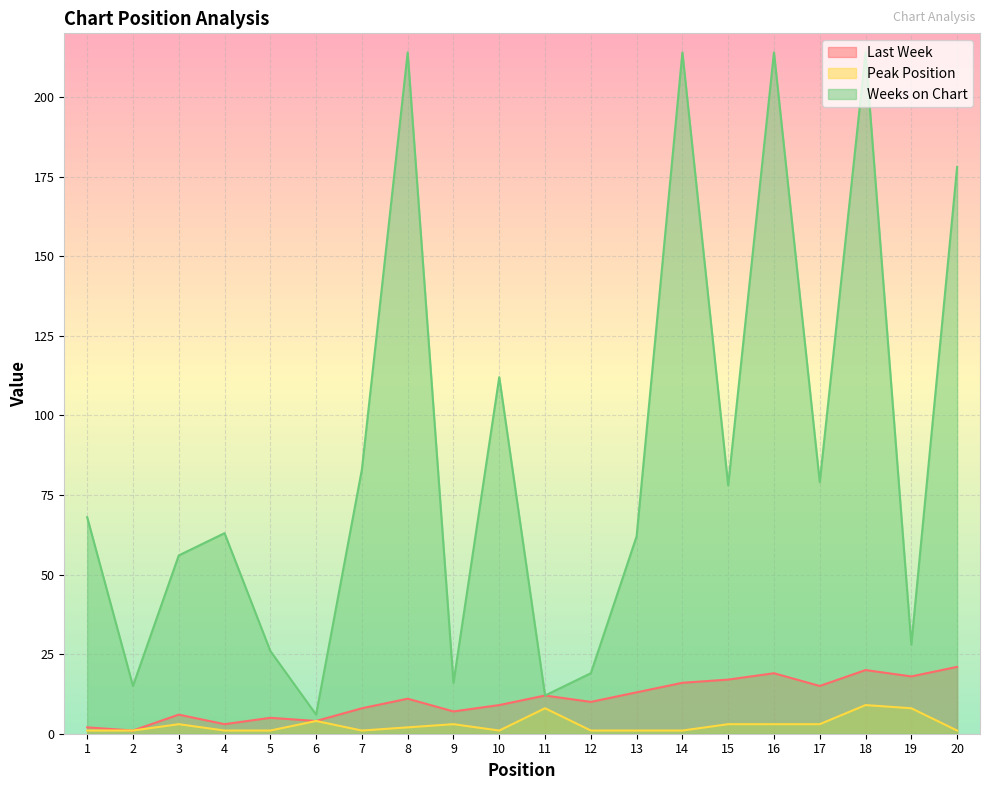

Where is the first local maximum for Weeks on Chart?

4